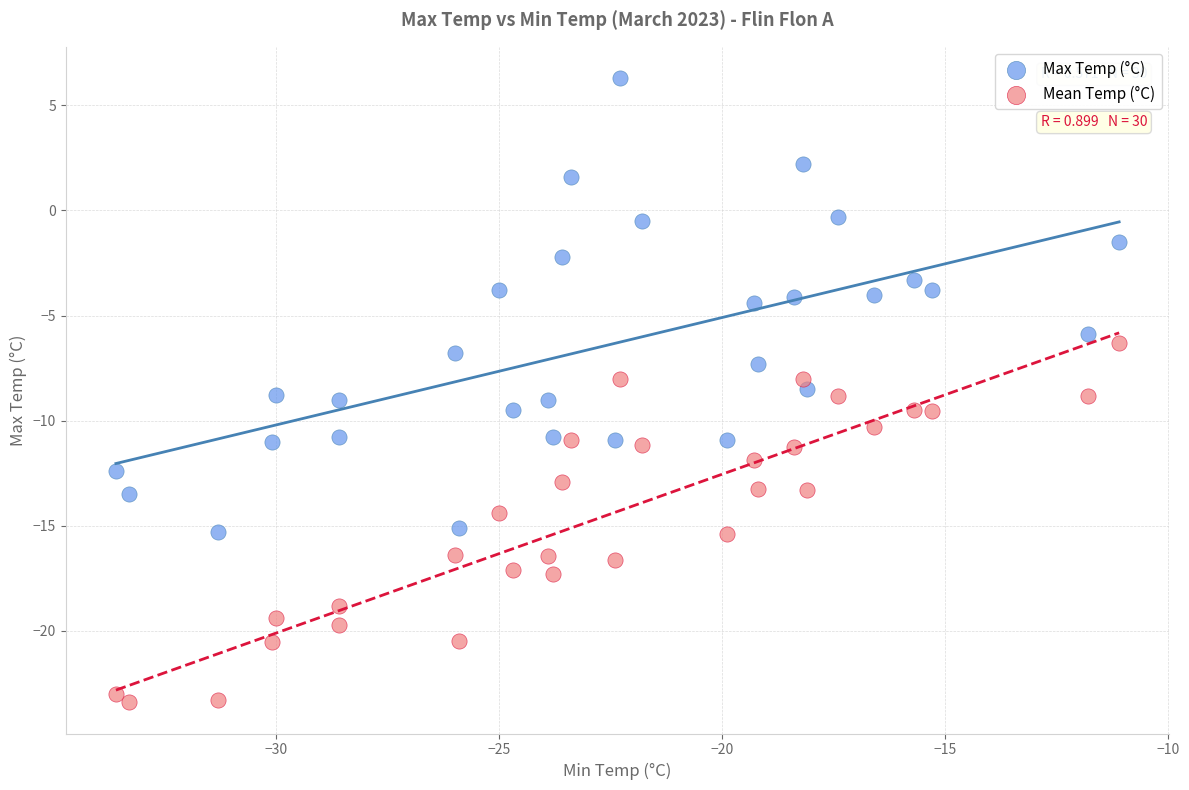

Which series reaches the minimum Y coordinate?

Mean Temp (°C)